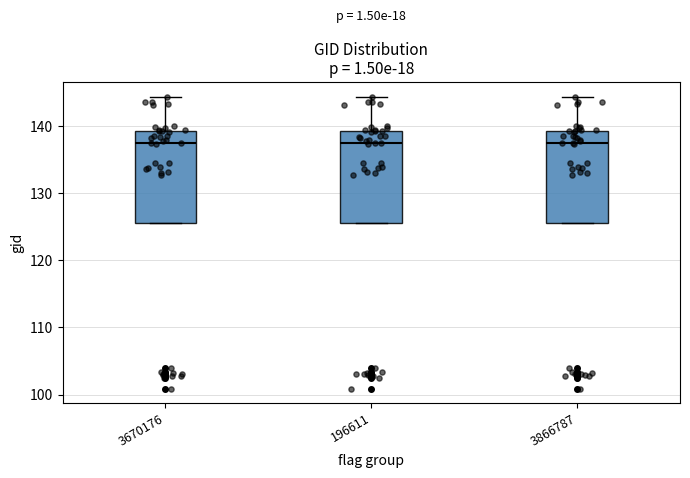

Reading left to right, read every box against the y-axis: the position of its median line, the range the box covers, and the ends of its whiskers. The values are not printed on the chart, so give them approximately, as read against the axis.

3670176: median 138, box 125 to 139, whiskers 125 to 144
196611: median 138, box 125 to 139, whiskers 125 to 144
3866787: median 138, box 125 to 139, whiskers 125 to 144